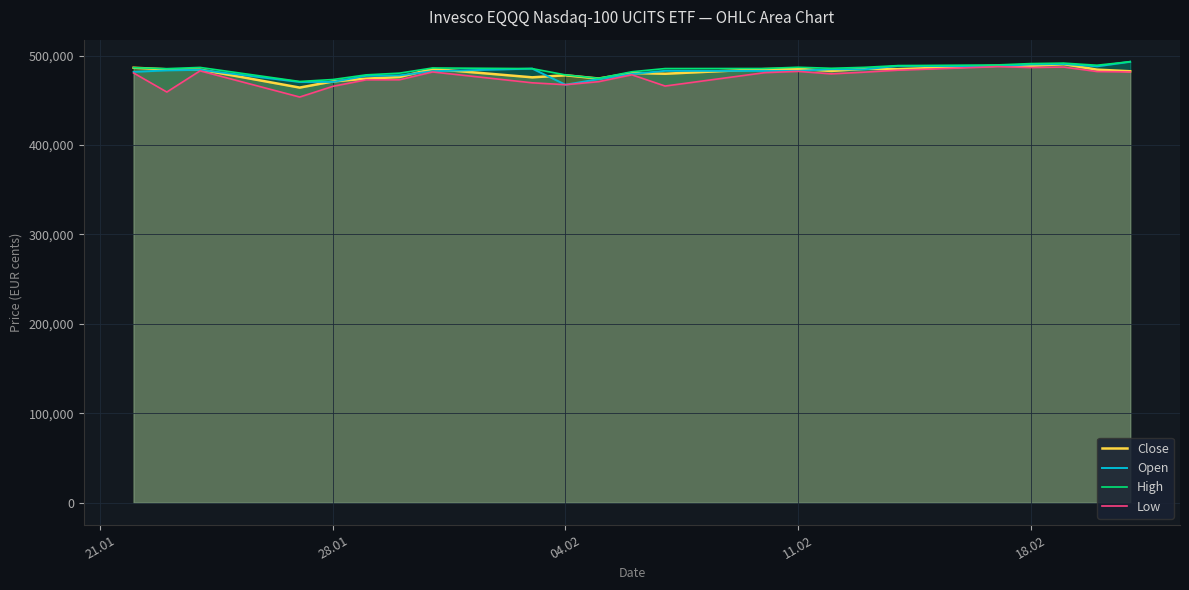

List the series in order of their peak value, highest first.

Open, High, Close, Low